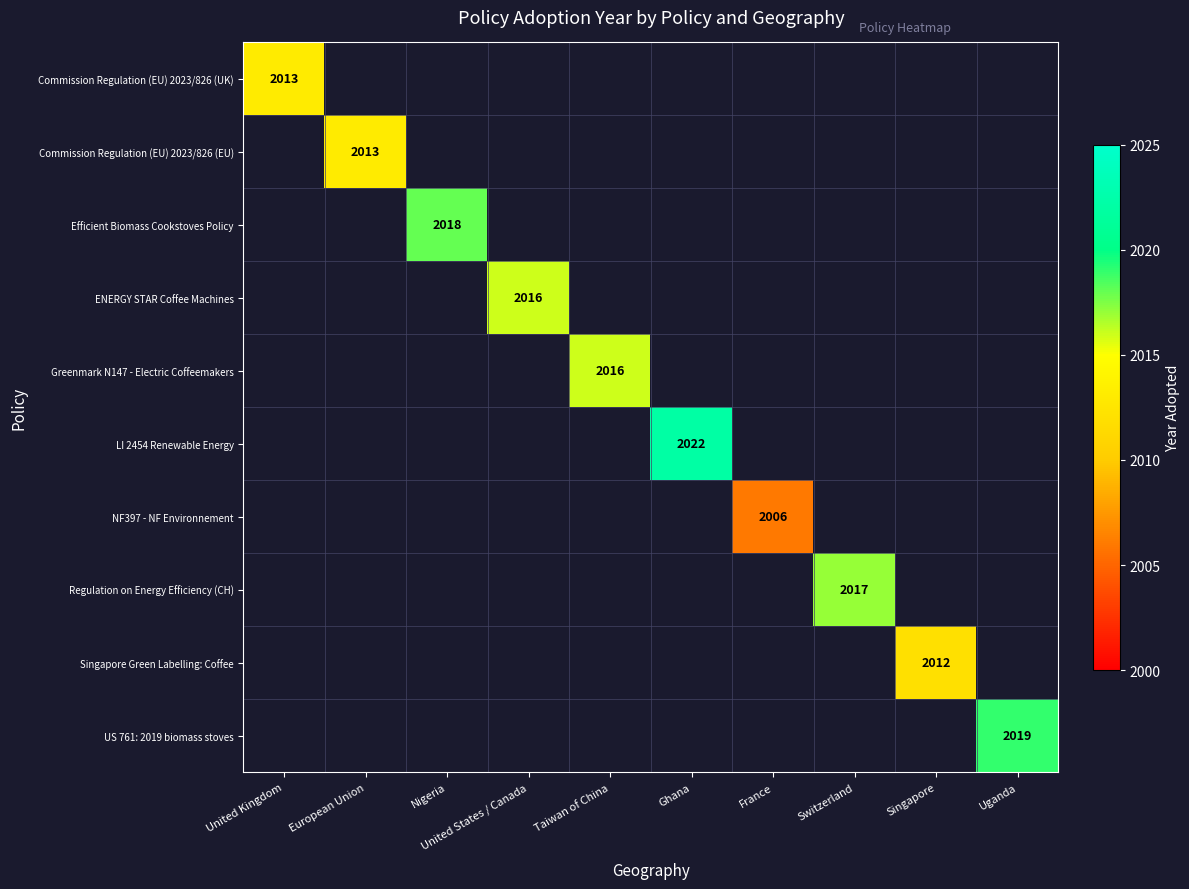

True or false: Efficient Biomass Cookstoves Policy has a value of 2018 at Nigeria.

True